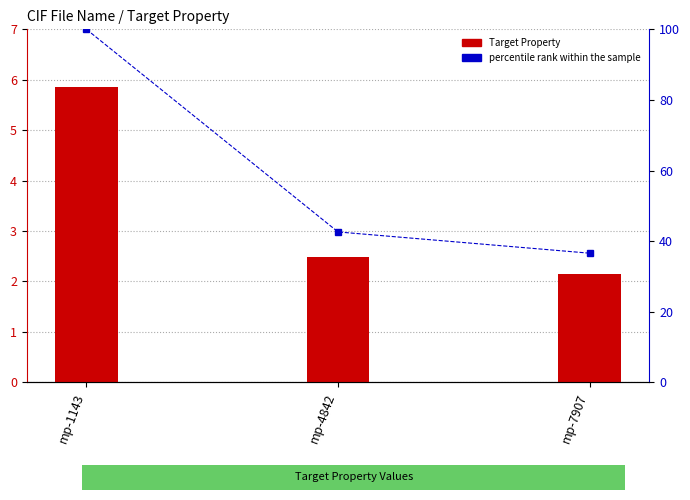

At how many categories does at least one series exceed 10?

3